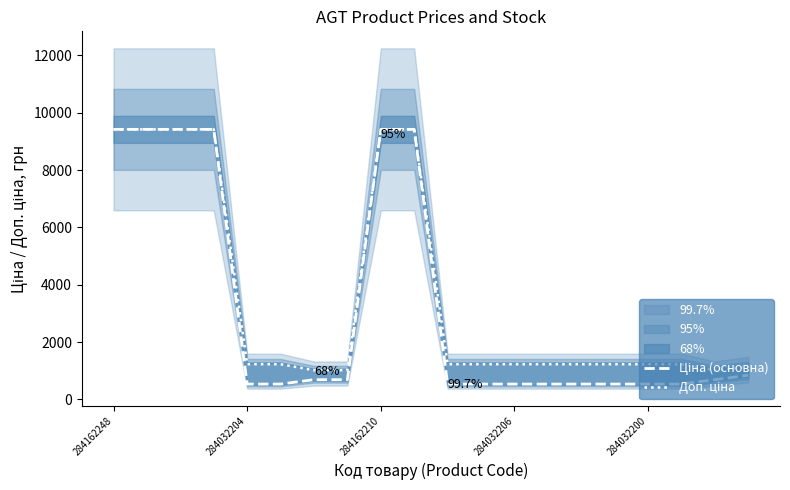

True or false: Доп. ціна has a value of 1756.1 at 18.

False